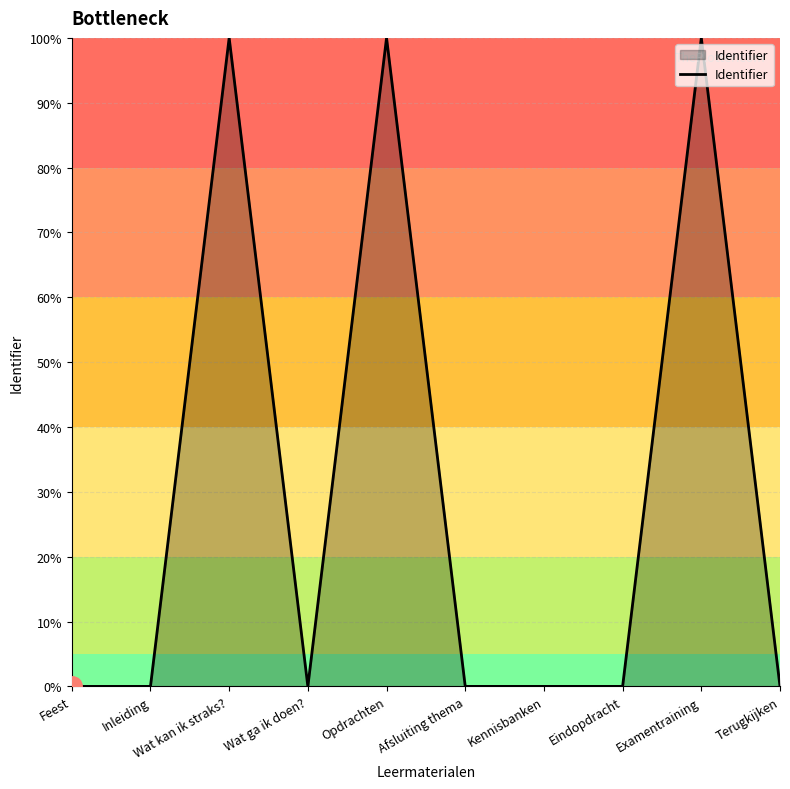

What is the difference between the maximum and minimum values?

100.0